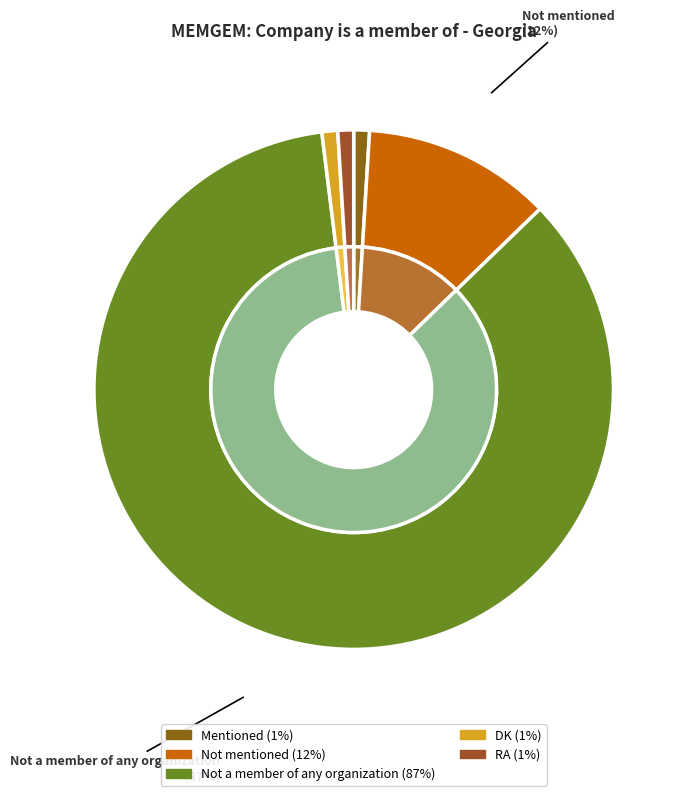

The DK slice represents 1% of the pie. True or false?

True